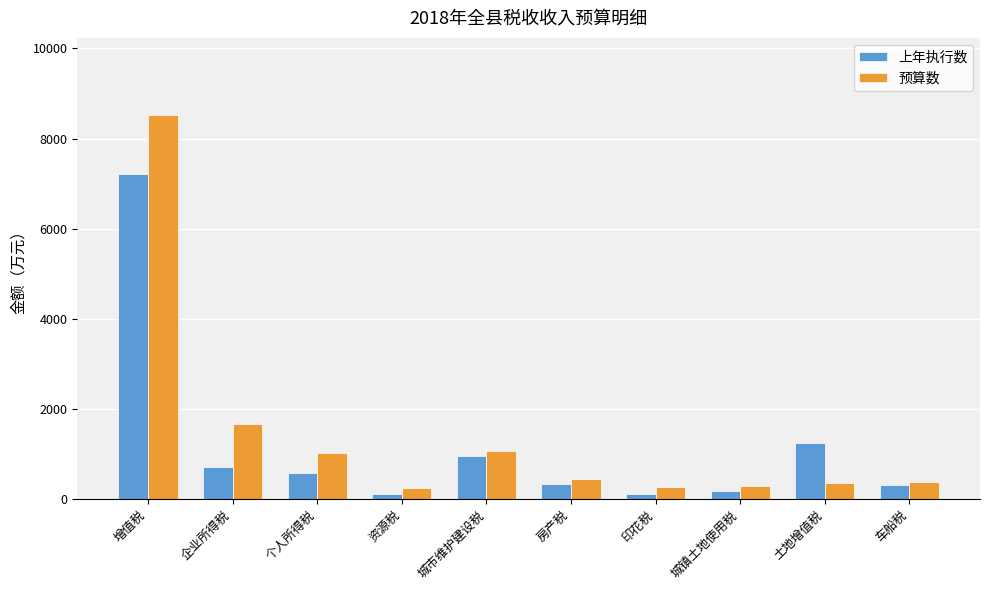

Does the chart contain stacked bars?

No